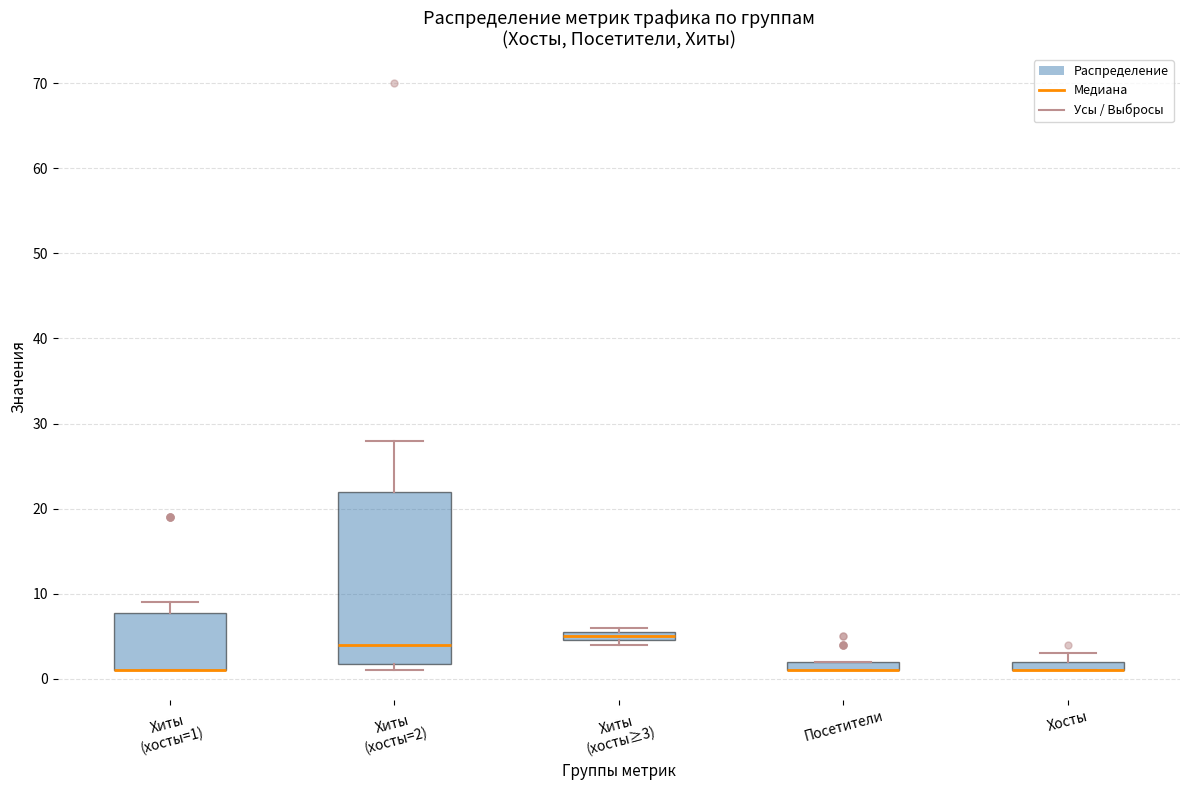

Where is the upper edge of the box for Хиты (хосты=1) on the y-axis? The values are not printed on the chart, so give them approximately, as read against the axis.

8